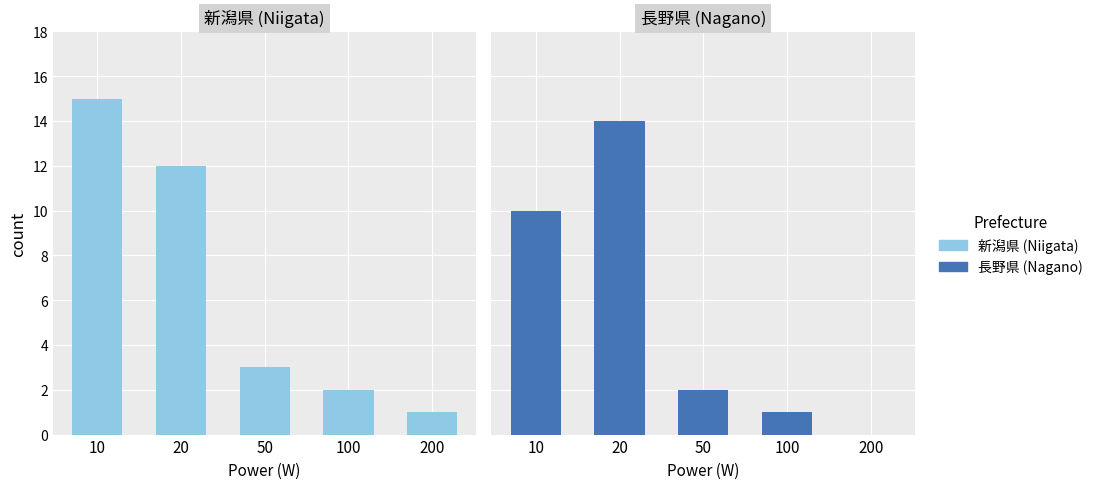

Reading left to right, transcribe all the data shown in this chart.

新潟県 (Niigata): 15	12	3	2	1
長野県 (Nagano): 10	14	2	1	0